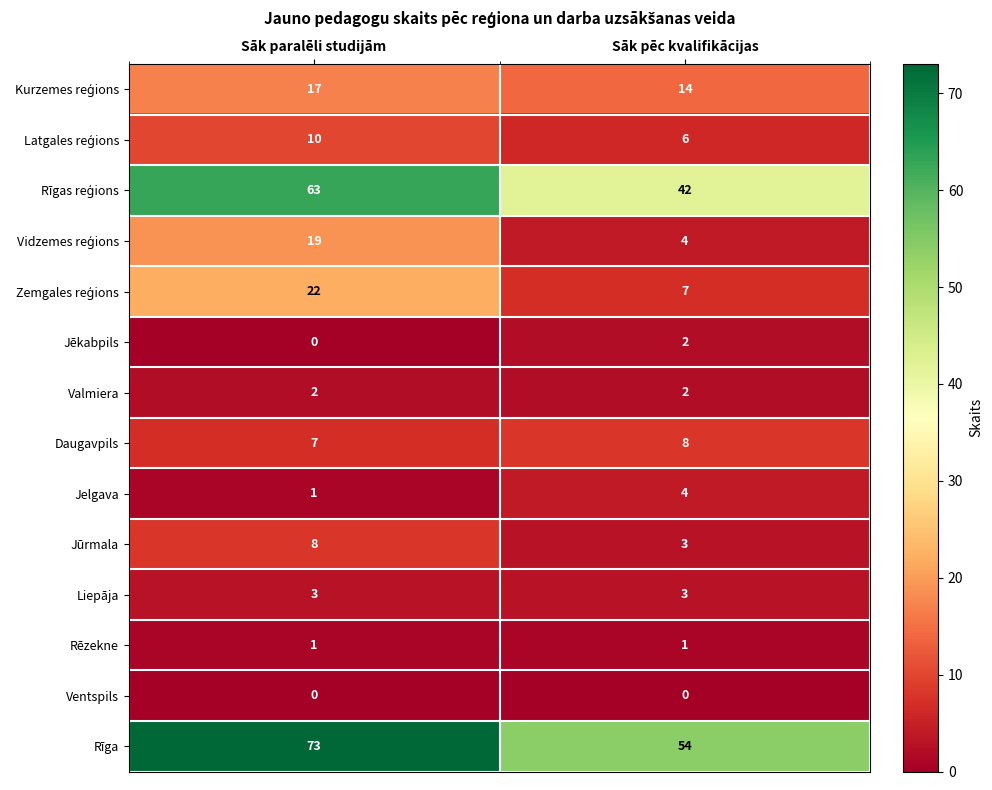

What is the spread (max minus min) of values at Sāk paralēli studijām?

73